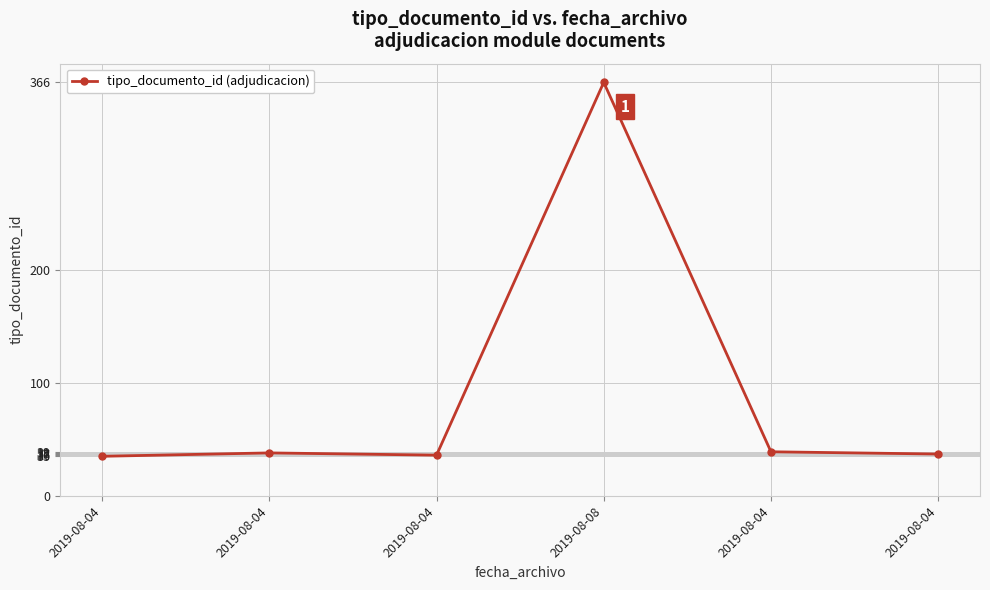

The chart shows a value of 37 at 2019-08-04. True or false?

True